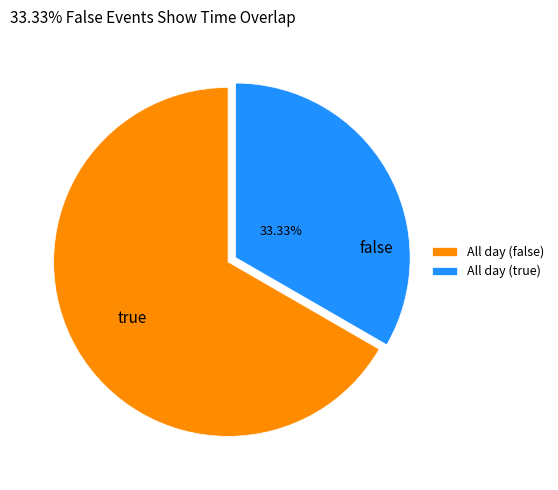

Which category accounts for the majority?

All day (false)